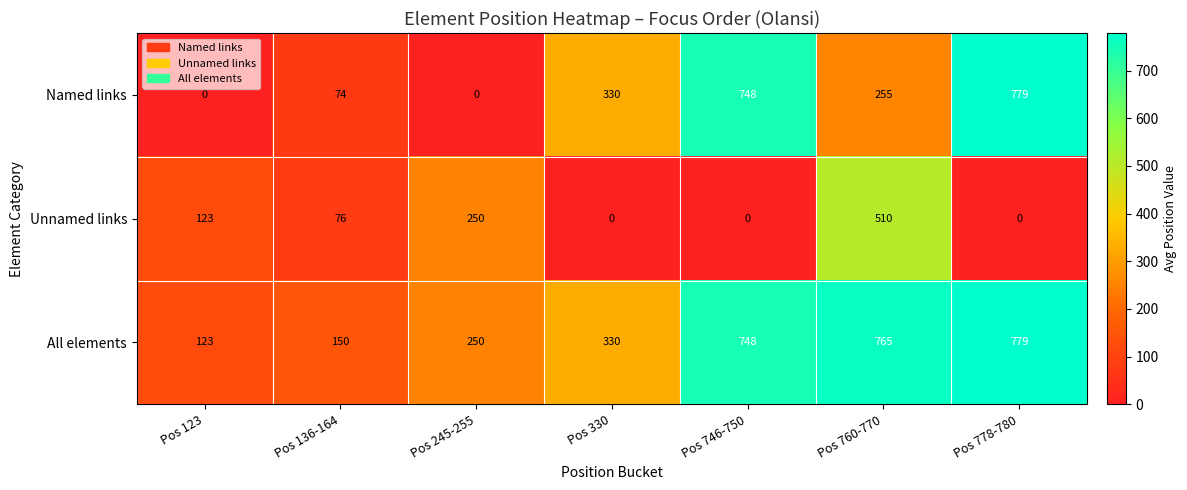

The All elements series shows 748 at Pos 746-750. True or false?

True